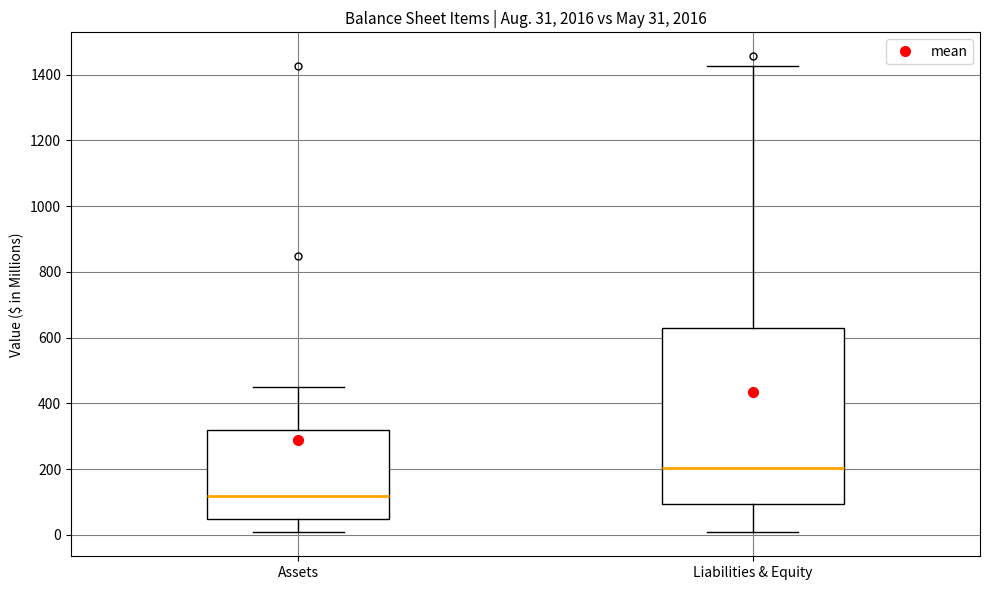

Which box has the highest median line?

Liabilities & Equity